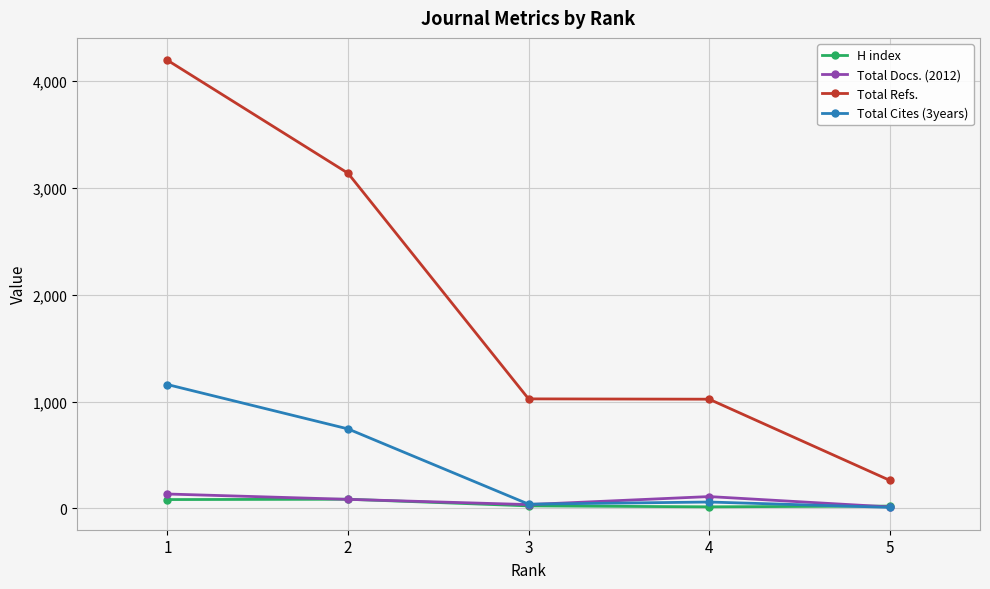

Is it true that Total Refs. equals 1022 at 4?

True